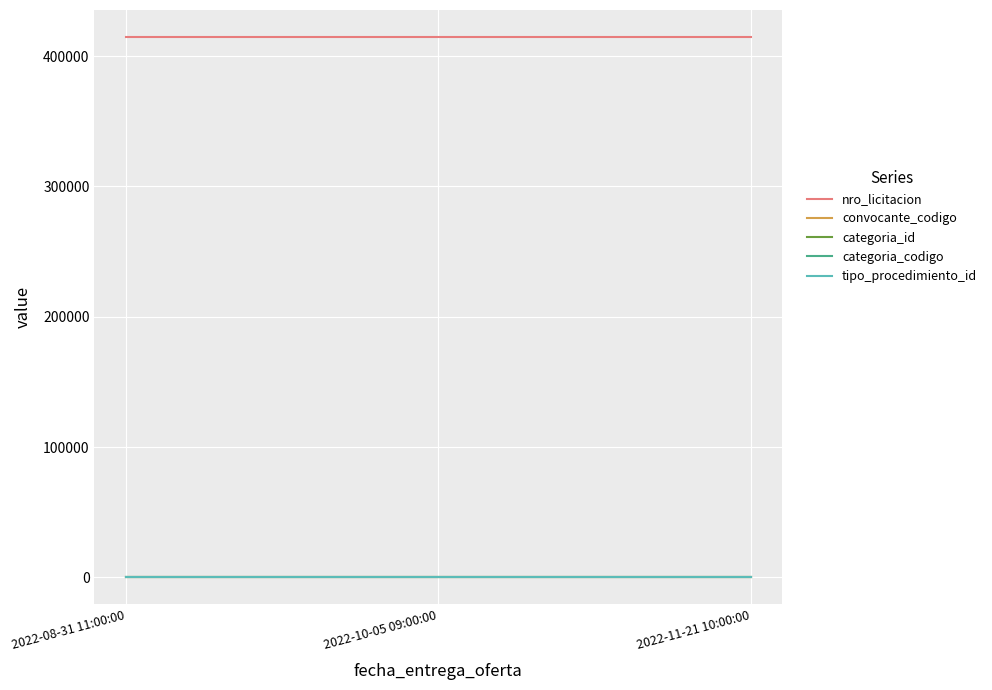

Is the value of tipo_procedimiento_id at 2022-08-31 11:00:00 greater than the value of nro_licitacion at 2022-08-31 11:00:00?

No